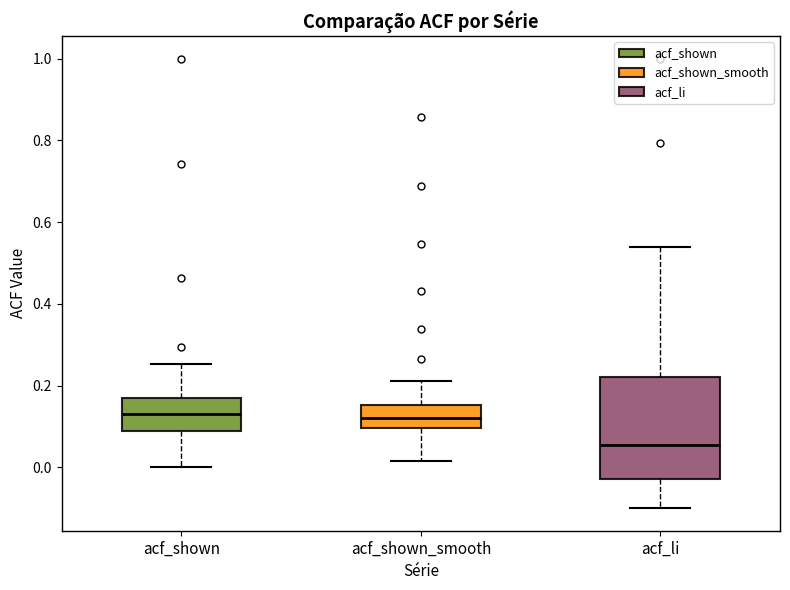

Which box is the tallest, from its lower edge to its upper edge?

acf_li